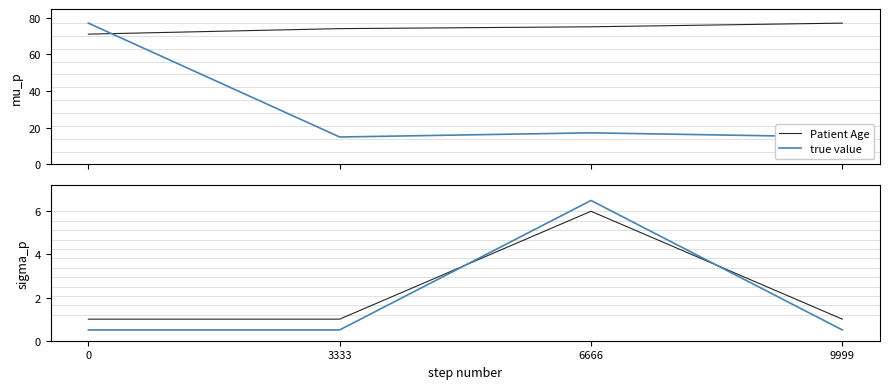

What is the value of the true value point at the 4th from the left?

14.9